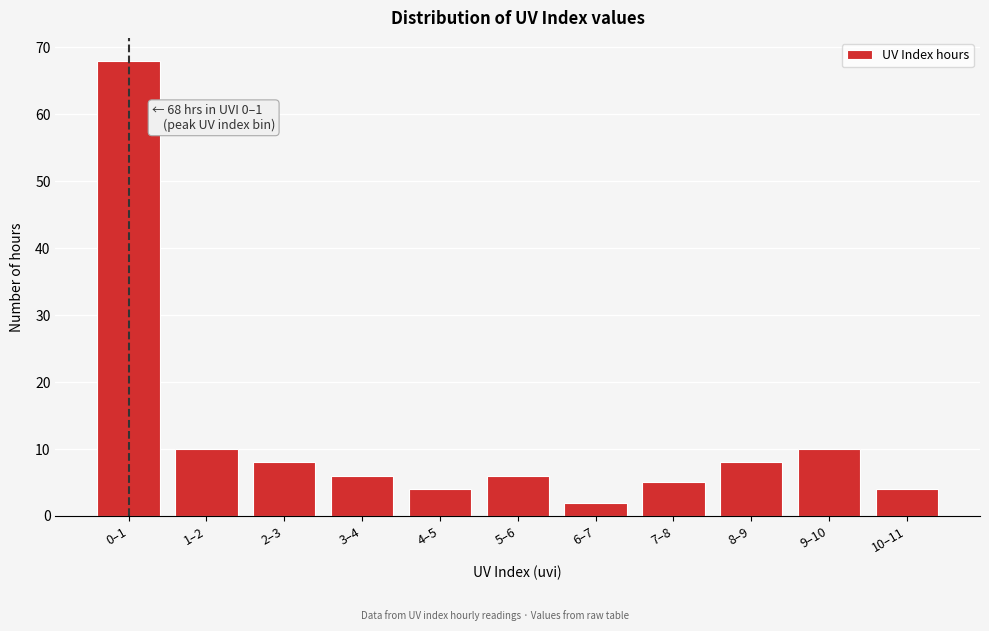

Reading left to right, extract all data points from this chart.

0–1=68	1–2=10	2–3=8	3–4=6	4–5=4	5–6=6	6–7=2	7–8=5	8–9=8	9–10=10	10–11=4